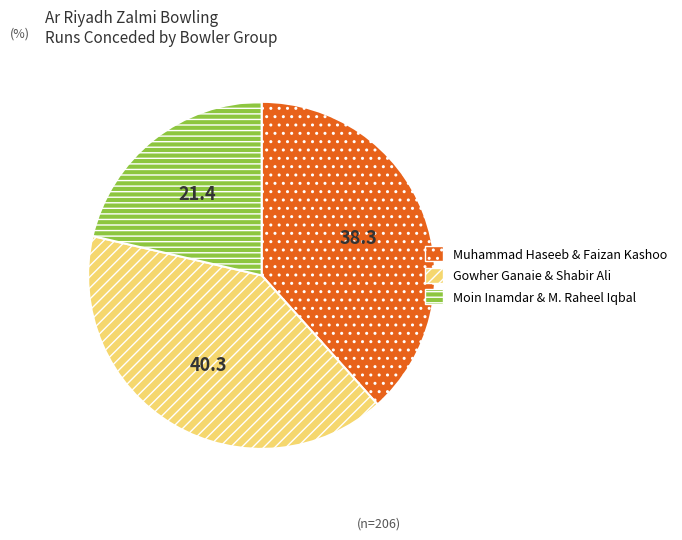

Is there a majority slice in this chart?

No